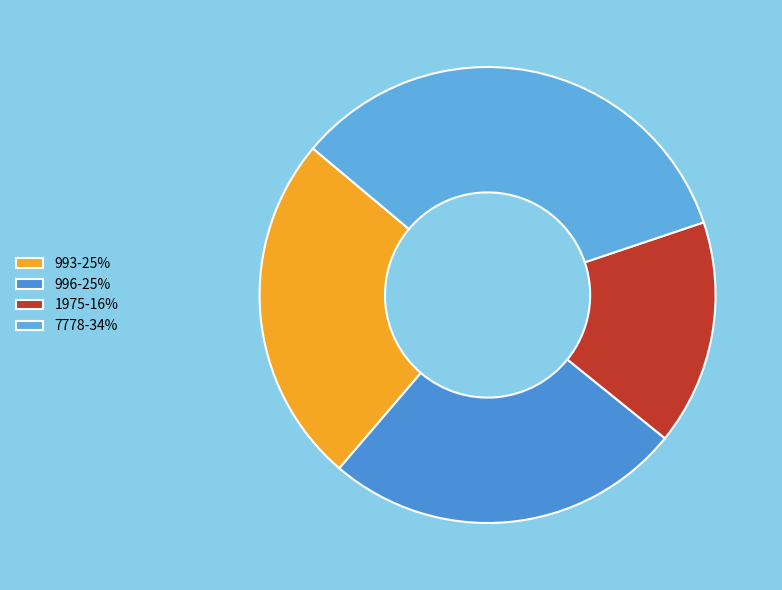

What is the ratio of the value at 1975 to the value at 993?

0.6